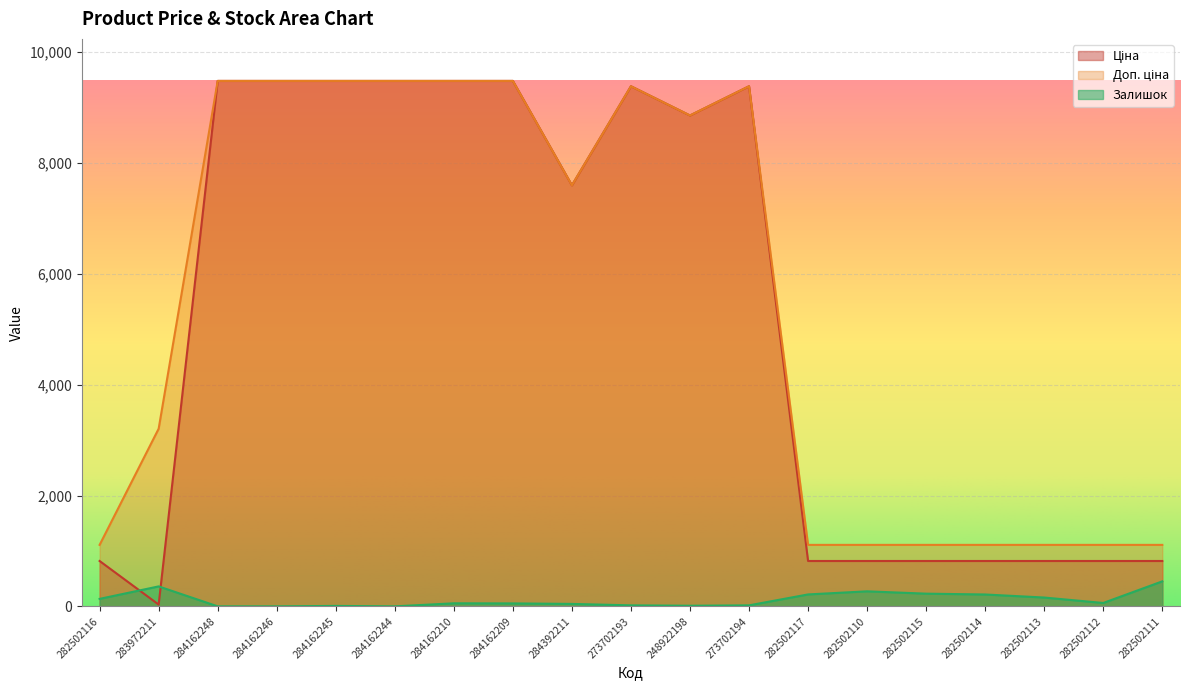

Count the number of categories in the chart.

19